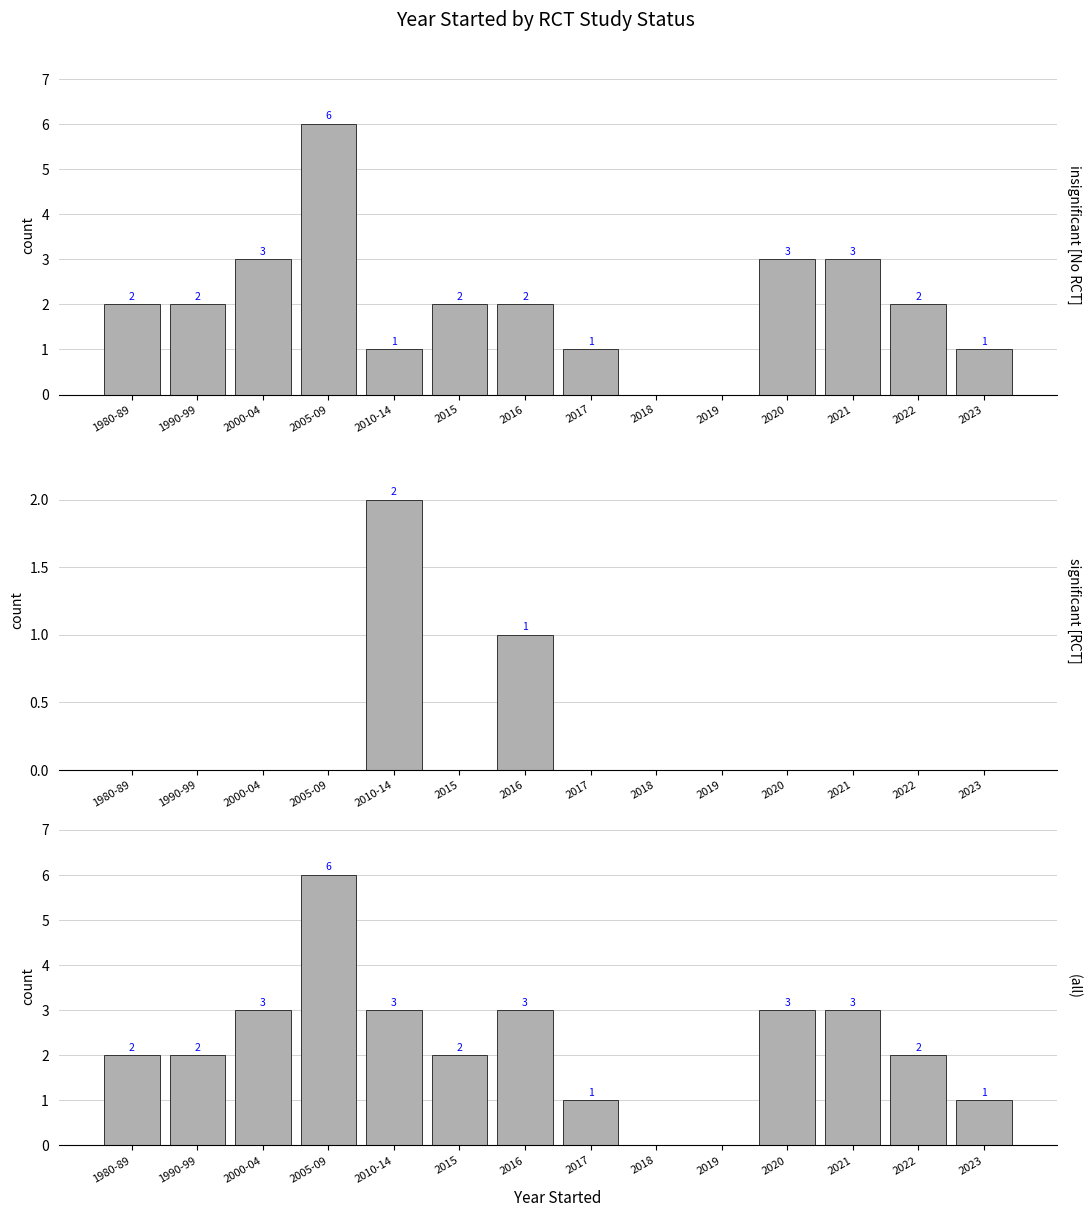

Reading right to left, list all the values displayed in this chart.

No: 2023=1	2022=2	2021=3	2020=3	2019=0	2018=0	2017=1	2016=2	2015=2	2010-14=1	2005-09=6	2000-04=3	1990-99=2	1980-89=2
Yes: 2023=0	2022=0	2021=0	2020=0	2019=0	2018=0	2017=0	2016=1	2015=0	2010-14=2	2005-09=0	2000-04=0	1990-99=0	1980-89=0
All: 2023=1	2022=2	2021=3	2020=3	2019=0	2018=0	2017=1	2016=3	2015=2	2010-14=3	2005-09=6	2000-04=3	1990-99=2	1980-89=2